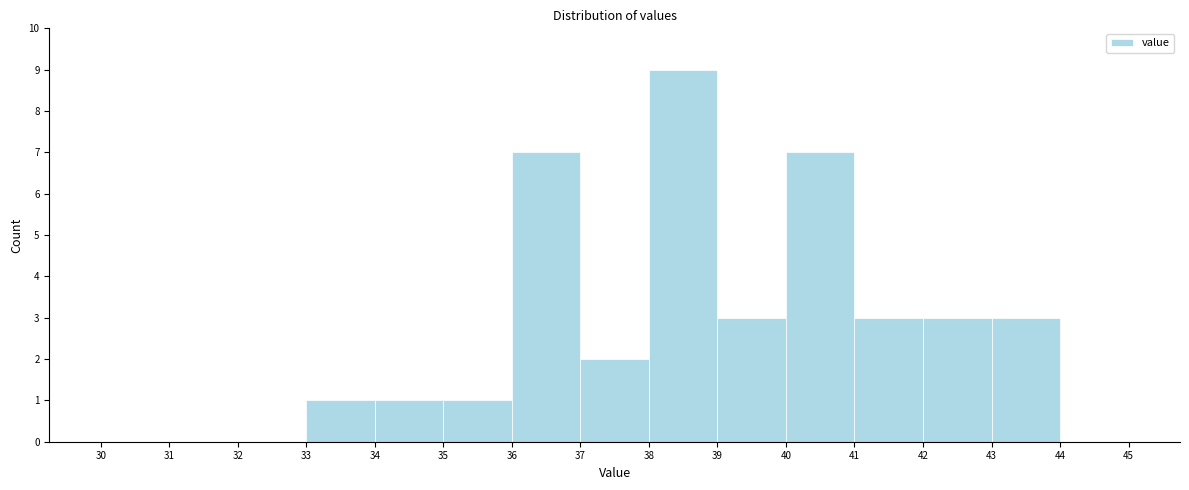

Reading left to right, list every bar in this chart as the range it spans on the x-axis followed by its height. The values are not printed on the chart, so give them approximately, as read against the axis.

30 to 31: 0
31 to 32: 0
32 to 33: 0
33 to 34: 1
34 to 35: 1
35 to 36: 1
36 to 37: 7
37 to 38: 2
38 to 39: 9
39 to 40: 3
40 to 41: 7
41 to 42: 3
42 to 43: 3
43 to 44: 3
44 to 45: 0